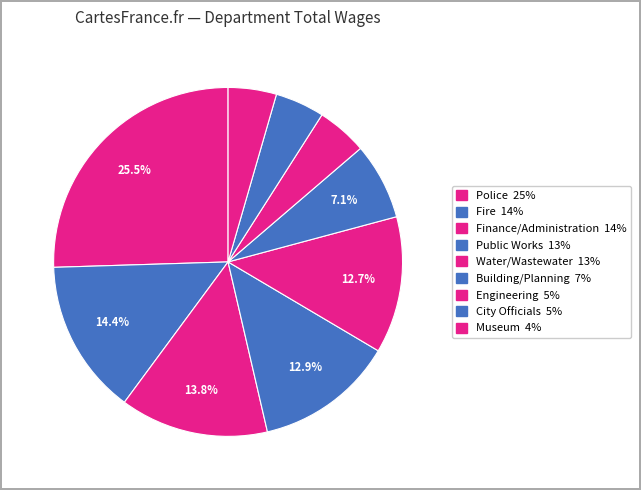

How many segments does this pie chart have?

9